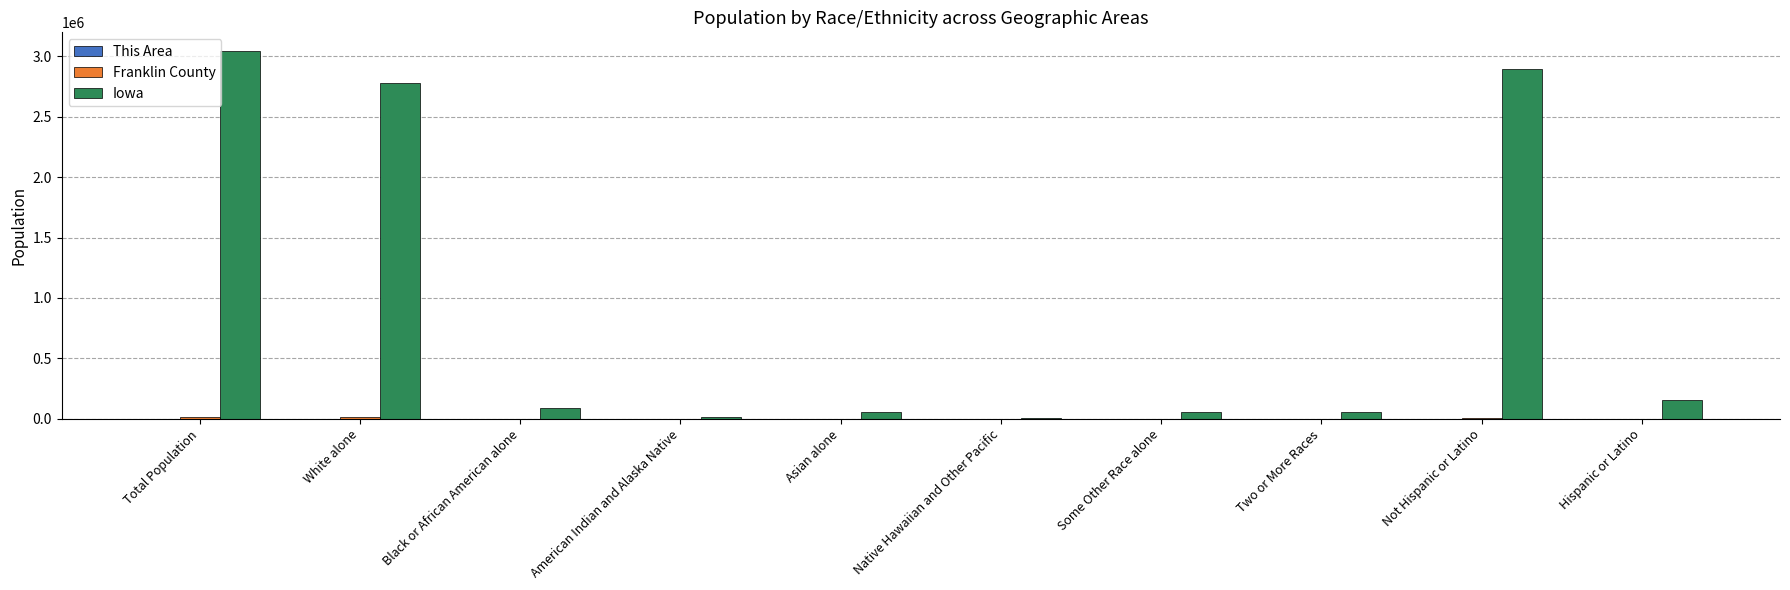

The Iowa series shows 5093859 at Total Population. True or false?

False